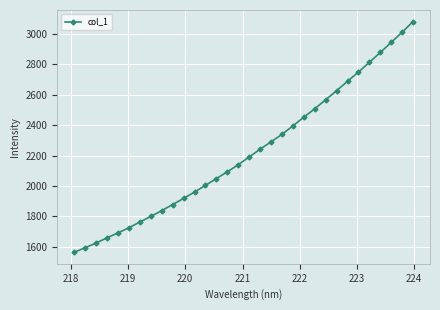

What is the sum of all values?

71098.0